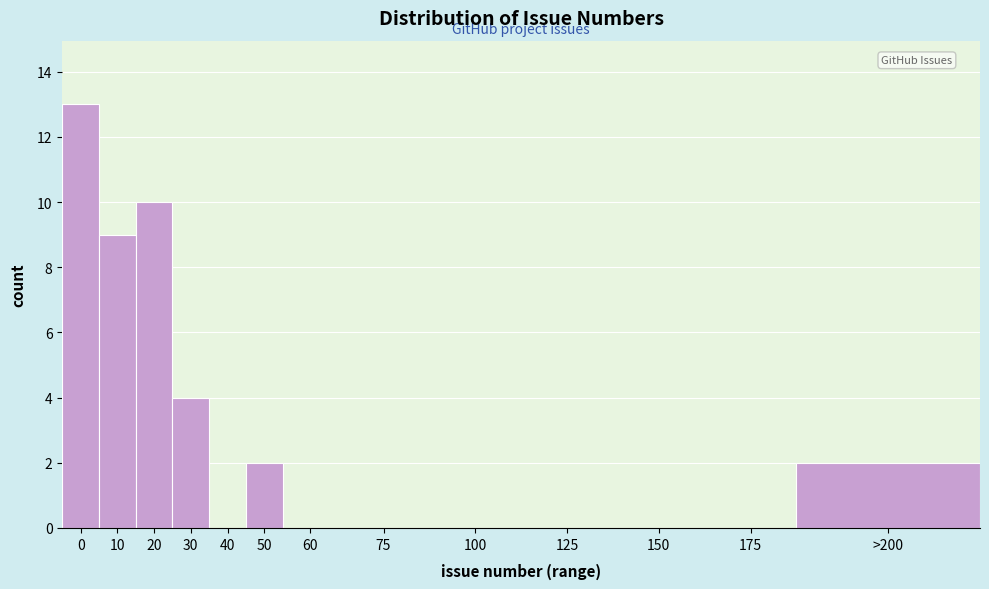

Reading left to right, list all the values displayed in this chart.

0=13	10=9	20=10	30=4	40=0	50=2	60=0	75=0	100=0	125=0	150=0	175=0	>200=2